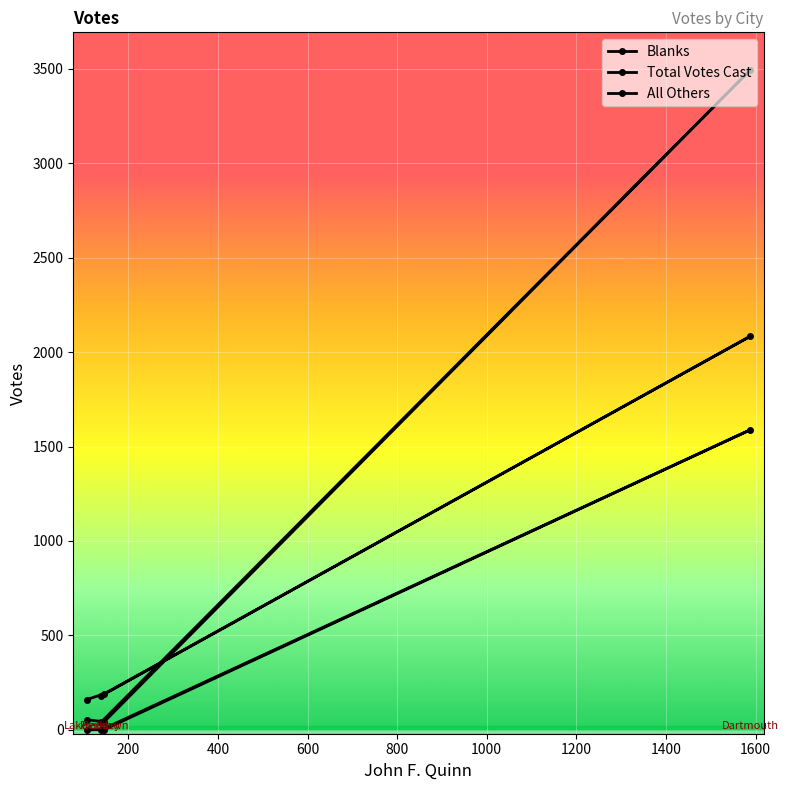

How many lines are shown in the chart?

3